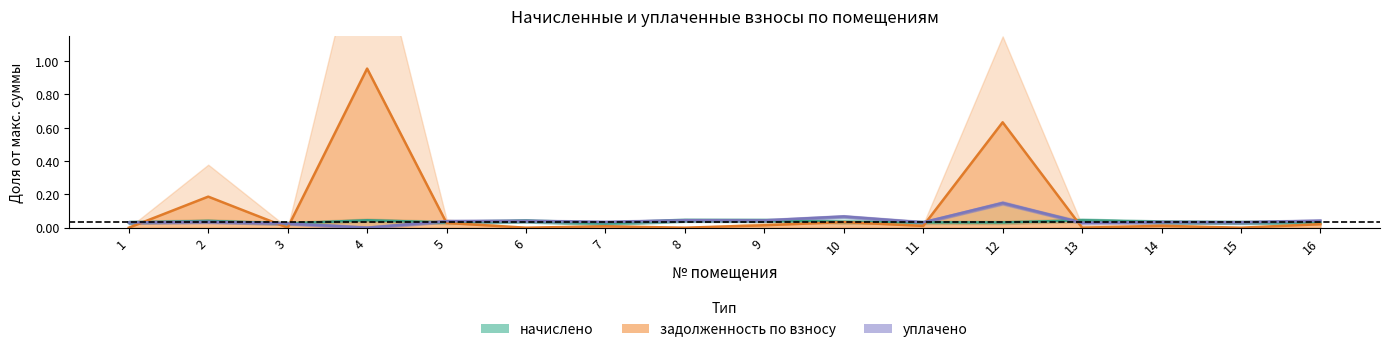

At which category is the sum across all series the highest?

4